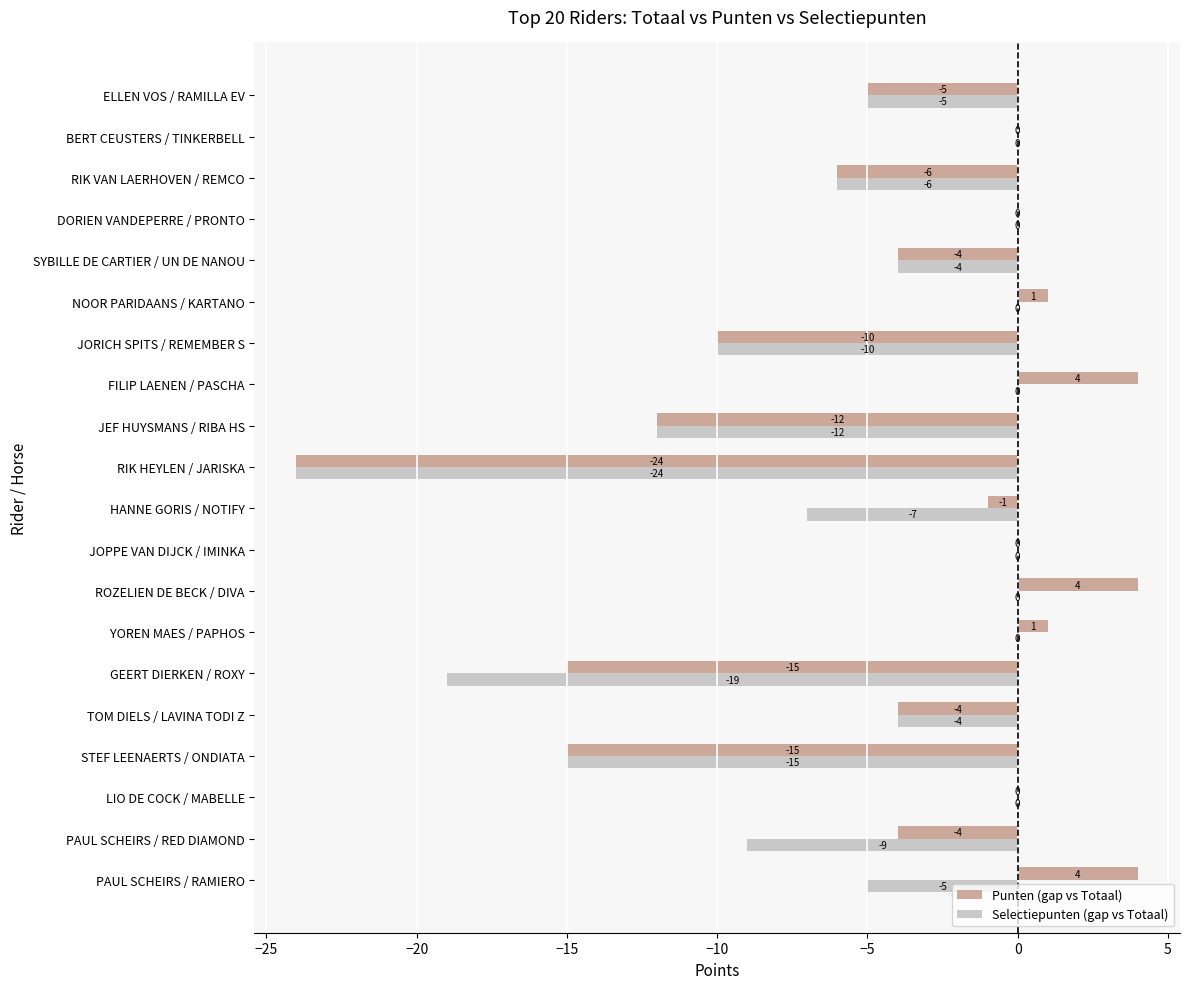

What is the sum of all Selectiepunten (gap vs Totaal) values?

-120